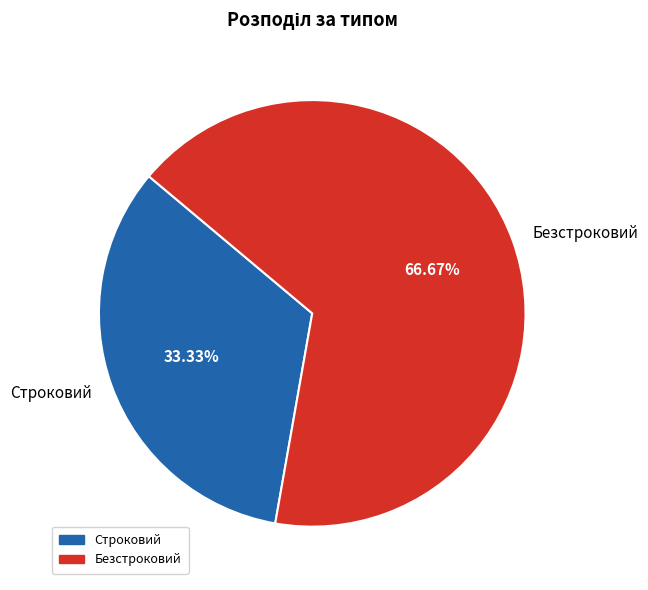

To the nearest percent, what is the average slice percentage?

50%